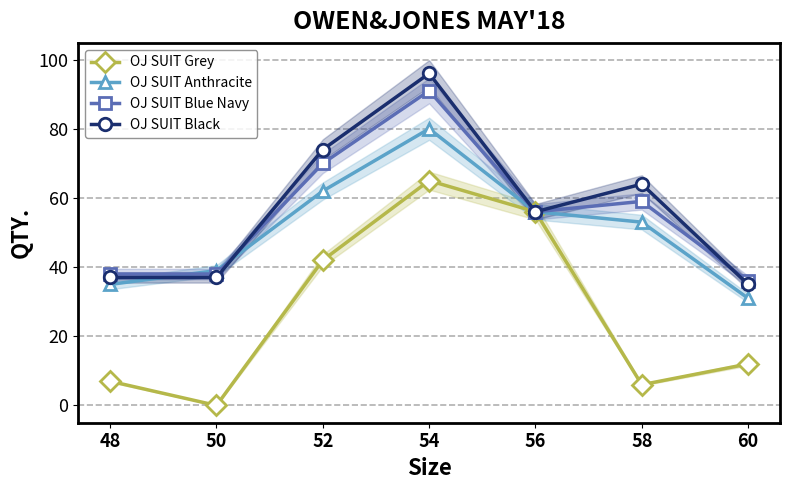

Which series has the largest total across all categories?

OJ SUIT Black